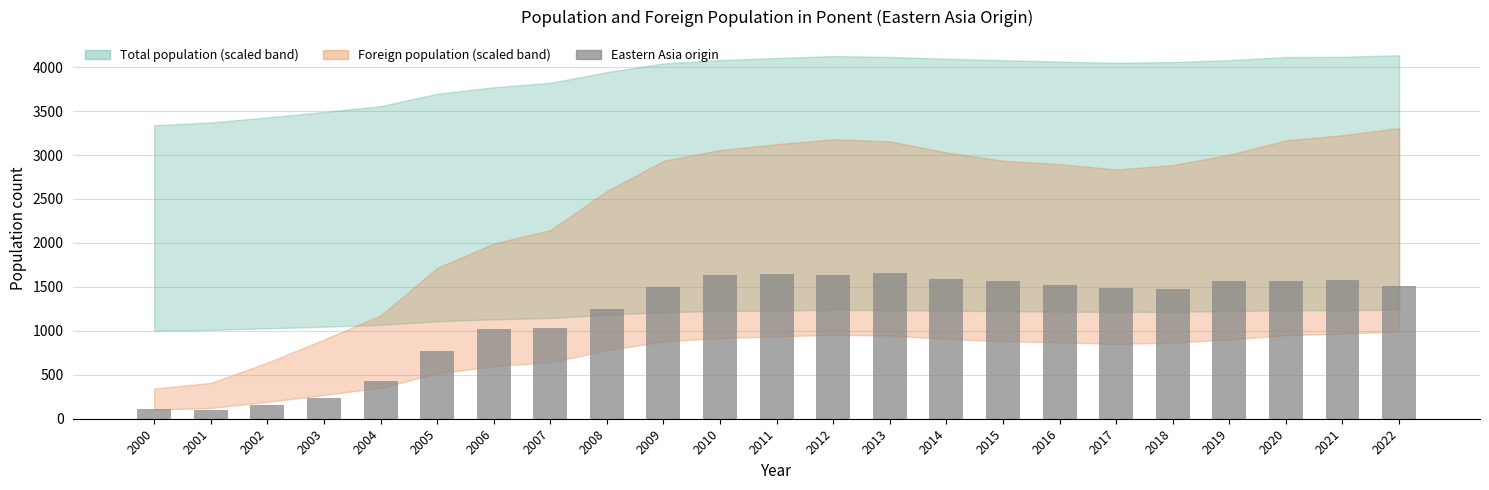

At which label is the value closest to 879?

2005